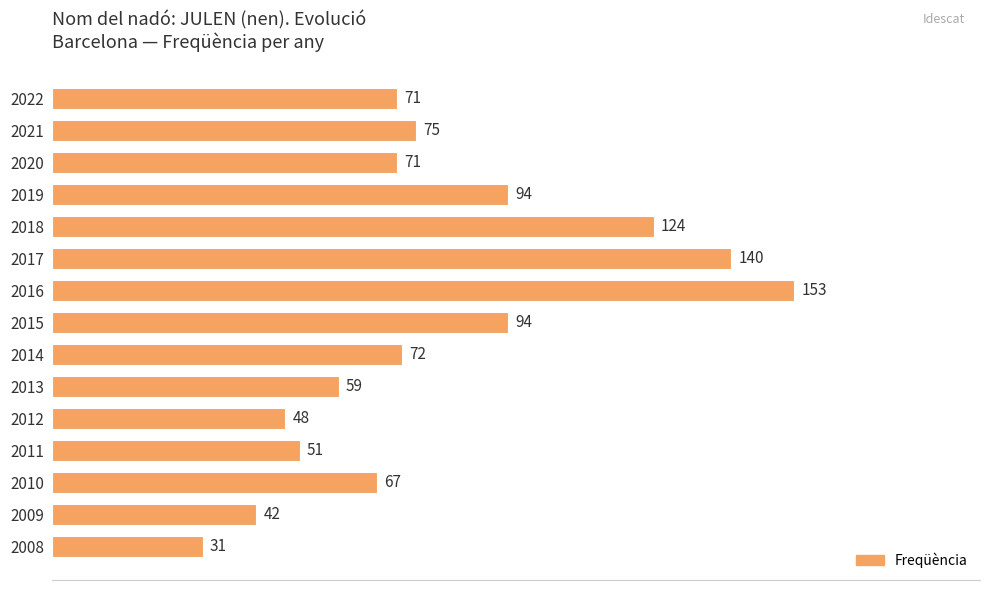

What is the approximate value at 2010?

67